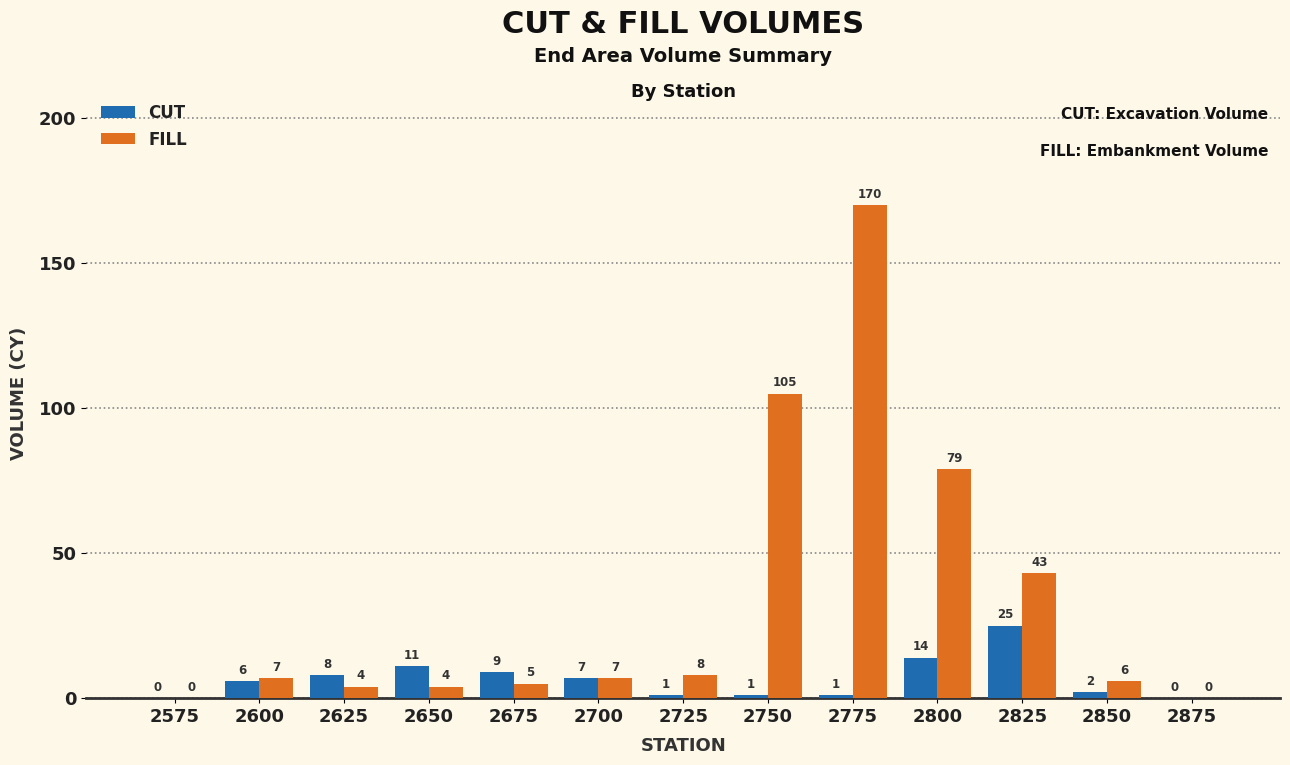

At which category is the sum across all series the highest?

2775